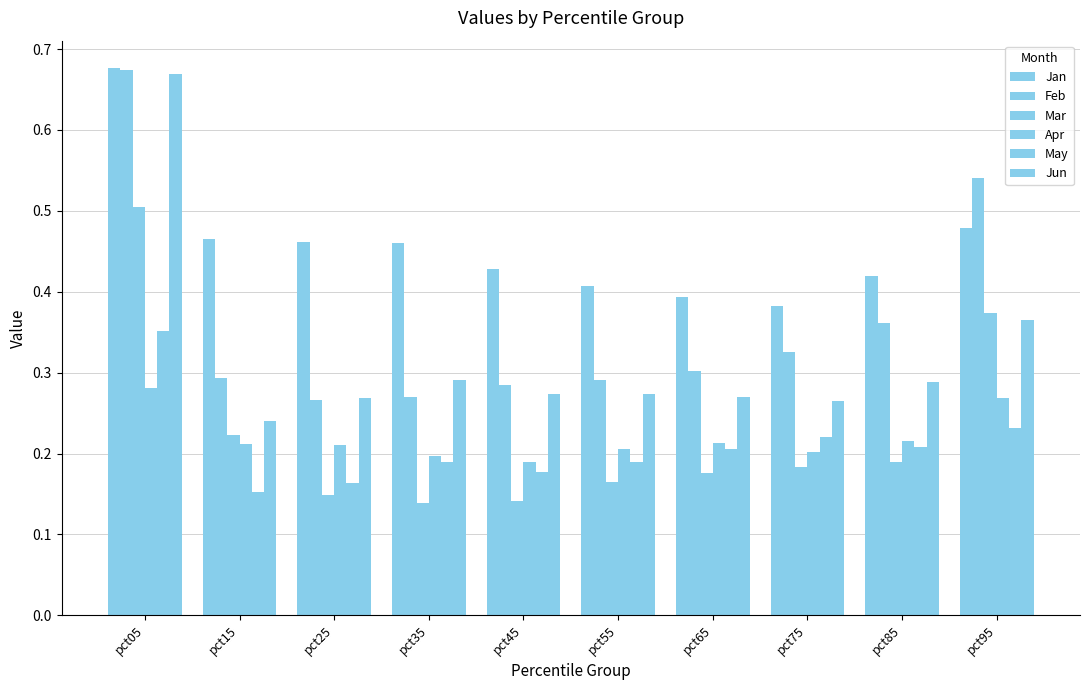

Reading left to right, what are all the values shown in this chart?

Jan: pct05=0.7	pct15=0.5	pct25=0.5	pct35=0.5	pct45=0.4	pct55=0.4	pct65=0.4	pct75=0.4	pct85=0.4	pct95=0.5
Feb: pct05=0.7	pct15=0.3	pct25=0.3	pct35=0.3	pct45=0.3	pct55=0.3	pct65=0.3	pct75=0.3	pct85=0.4	pct95=0.5
Mar: pct05=0.5	pct15=0.2	pct25=0.1	pct35=0.1	pct45=0.1	pct55=0.2	pct65=0.2	pct75=0.2	pct85=0.2	pct95=0.4
Apr: pct05=0.3	pct15=0.2	pct25=0.2	pct35=0.2	pct45=0.2	pct55=0.2	pct65=0.2	pct75=0.2	pct85=0.2	pct95=0.3
May: pct05=0.4	pct15=0.2	pct25=0.2	pct35=0.2	pct45=0.2	pct55=0.2	pct65=0.2	pct75=0.2	pct85=0.2	pct95=0.2
Jun: pct05=0.7	pct15=0.2	pct25=0.3	pct35=0.3	pct45=0.3	pct55=0.3	pct65=0.3	pct75=0.3	pct85=0.3	pct95=0.4